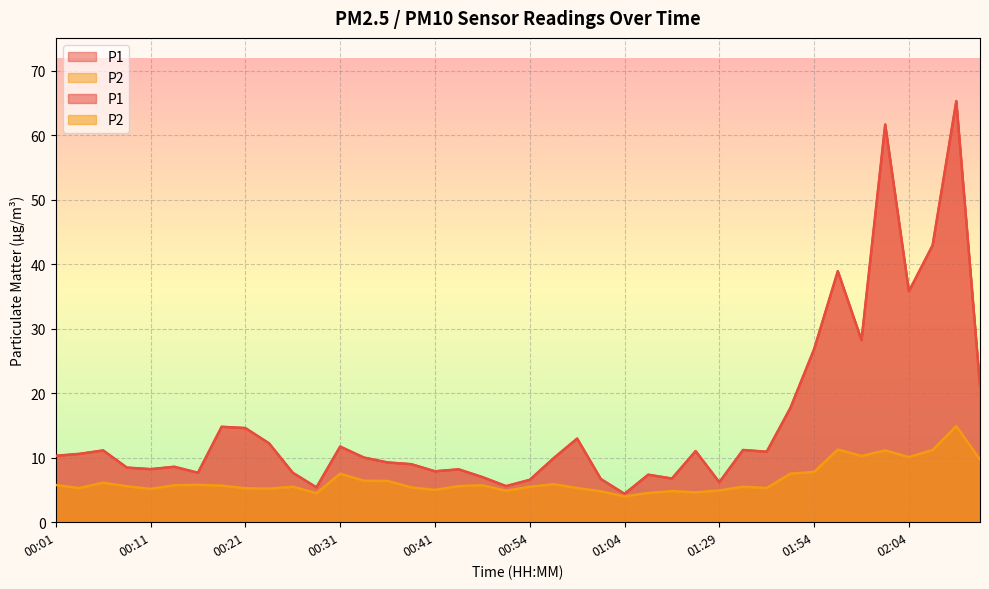

What position from the left is 00:31?

13